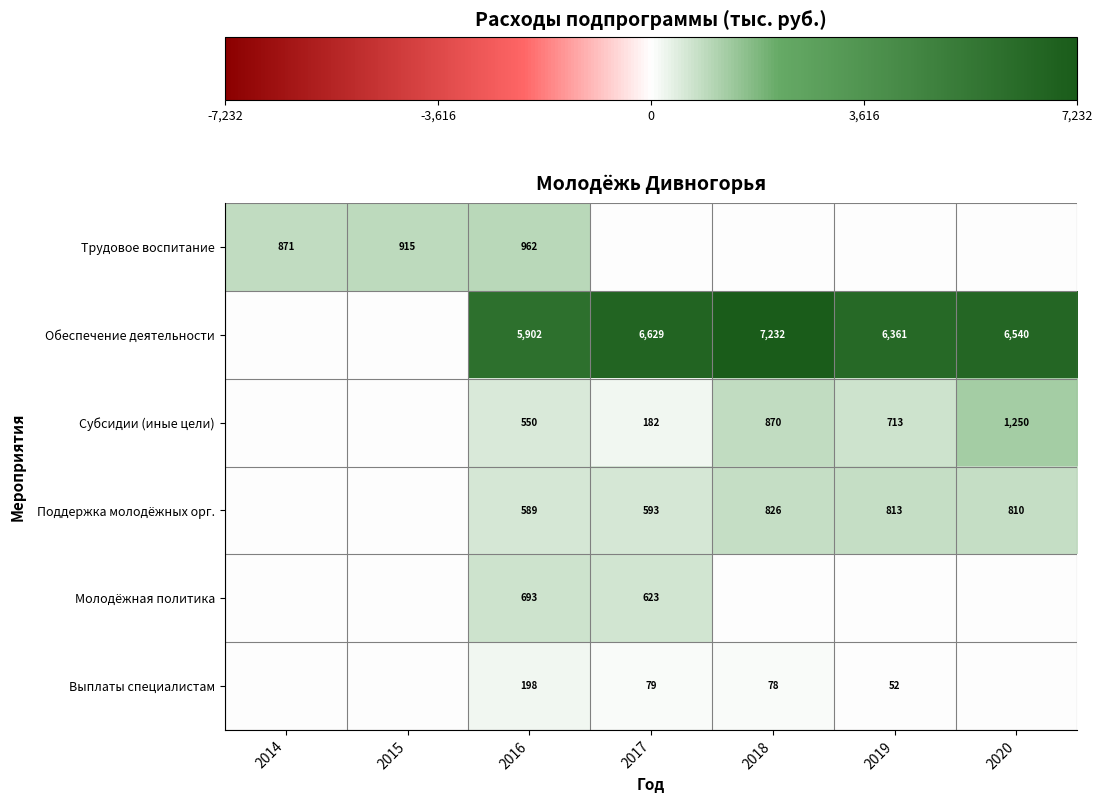

What is the spread (max minus min) of values at 2016?

5704